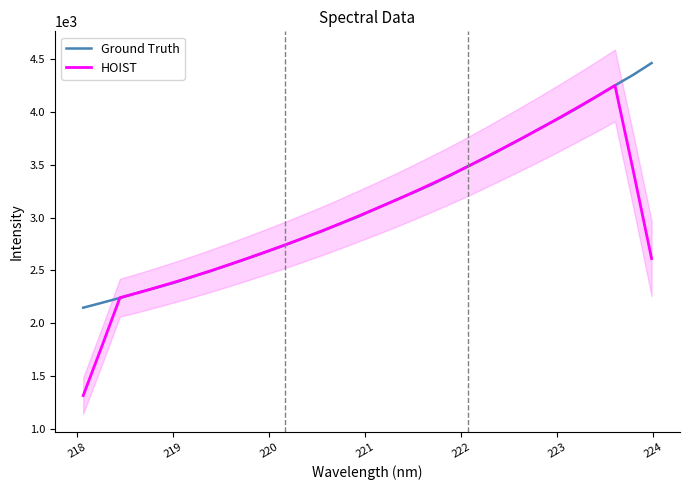

What is the value of the HOIST point at the 29th from the left?

4146.0